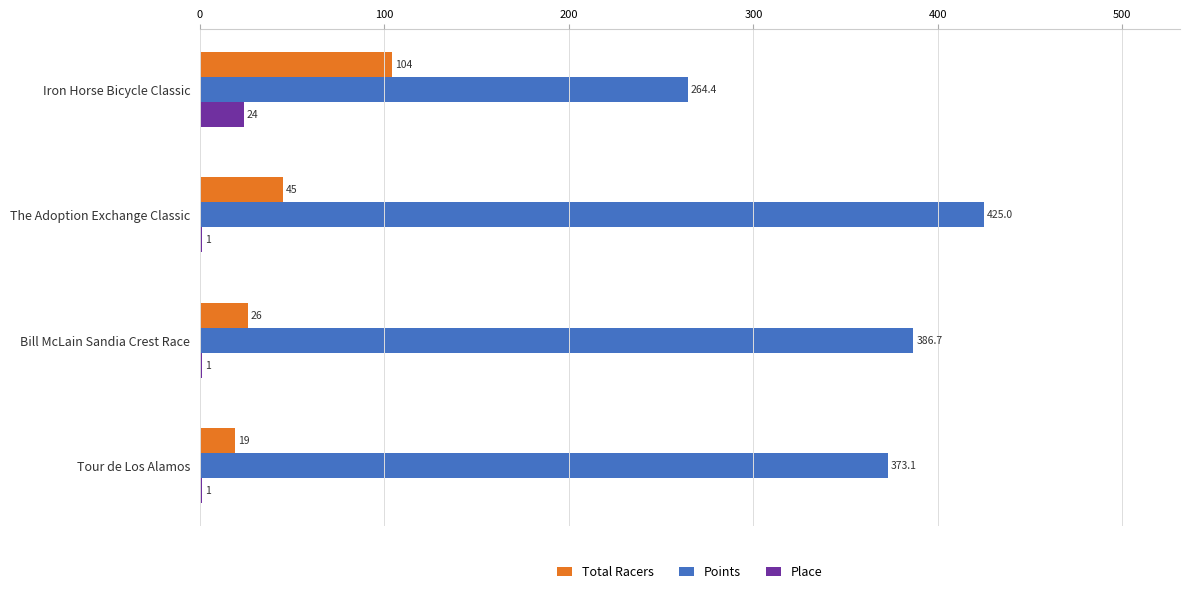

True or false: Total Racers has a value of 57.1 at Iron Horse Bicycle Classic.

False